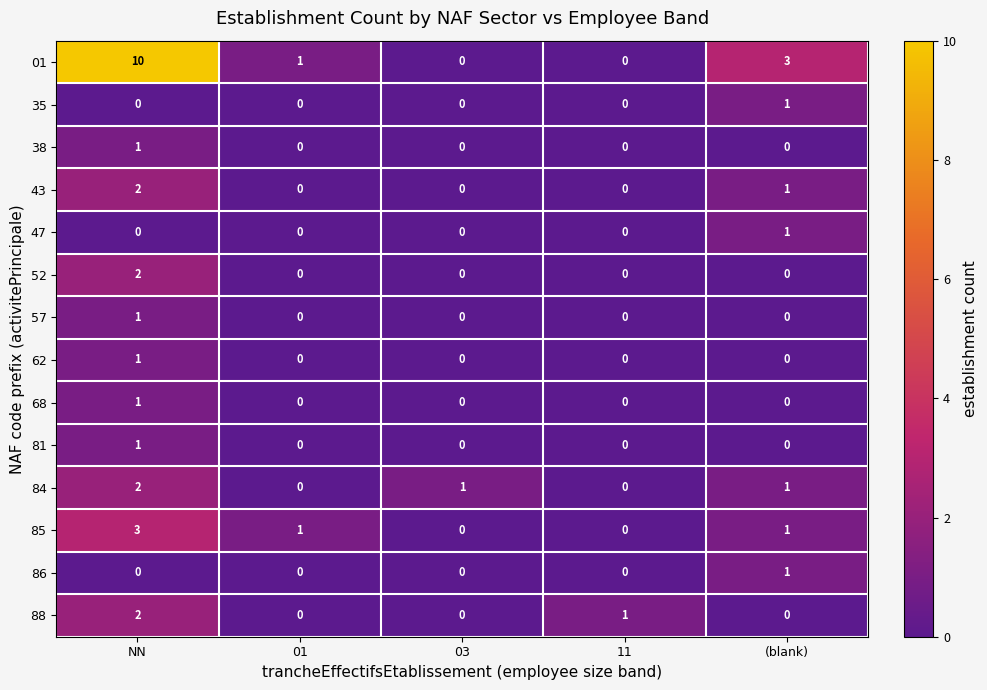

At which category does the chart reach its peak across all series?

NN